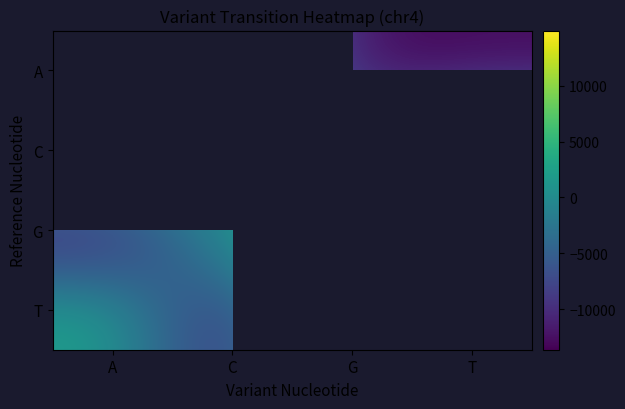

Between A and G, which is larger?

G